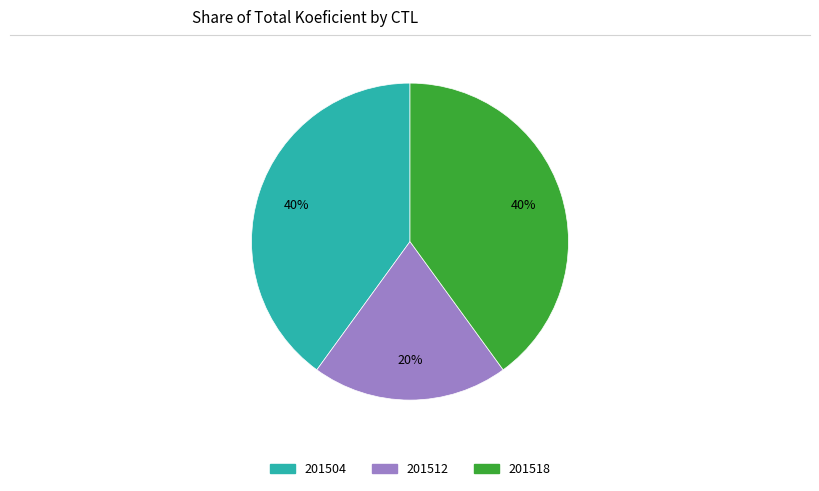

How many slices are in this pie chart?

3